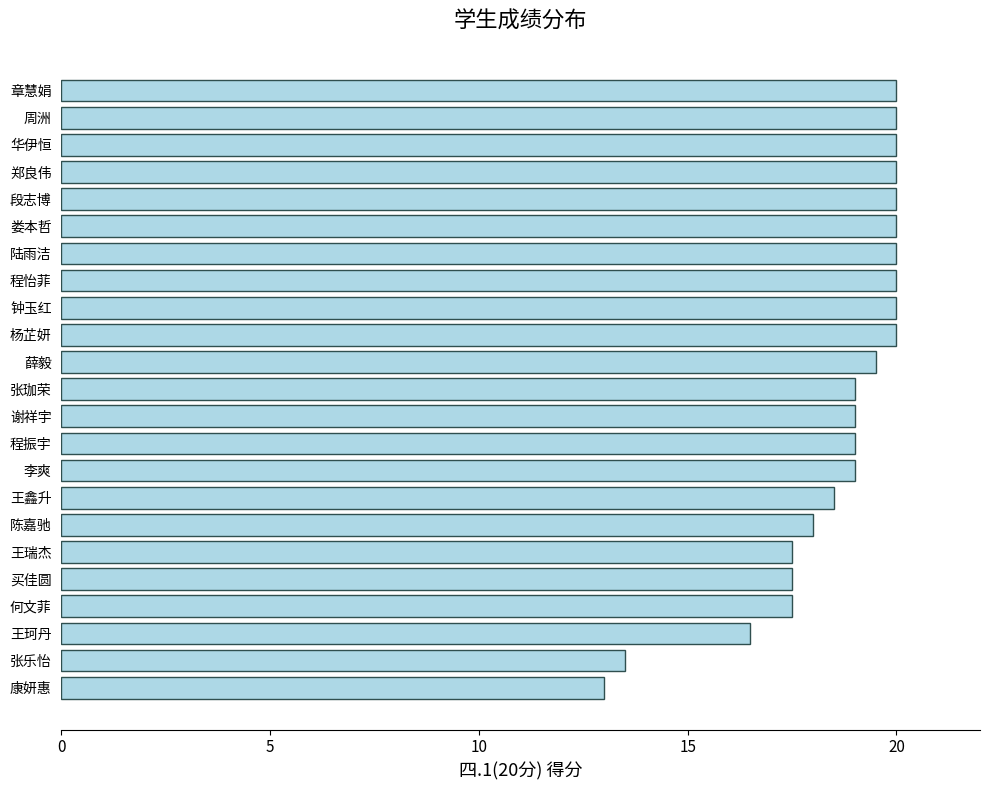

How many series are shown in this chart?

1